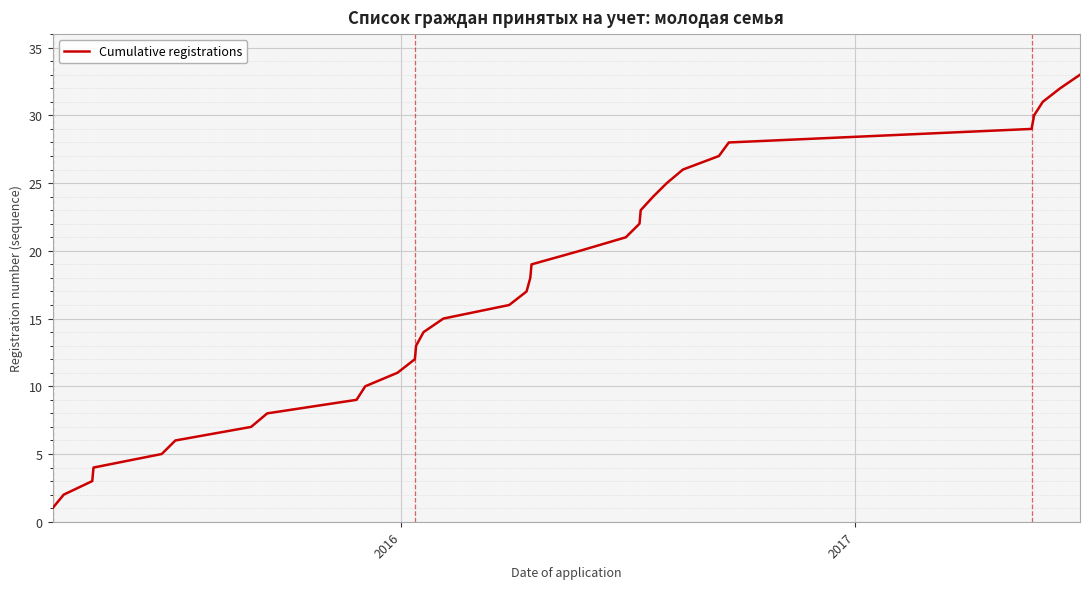

What is the difference between the maximum and minimum values?

32